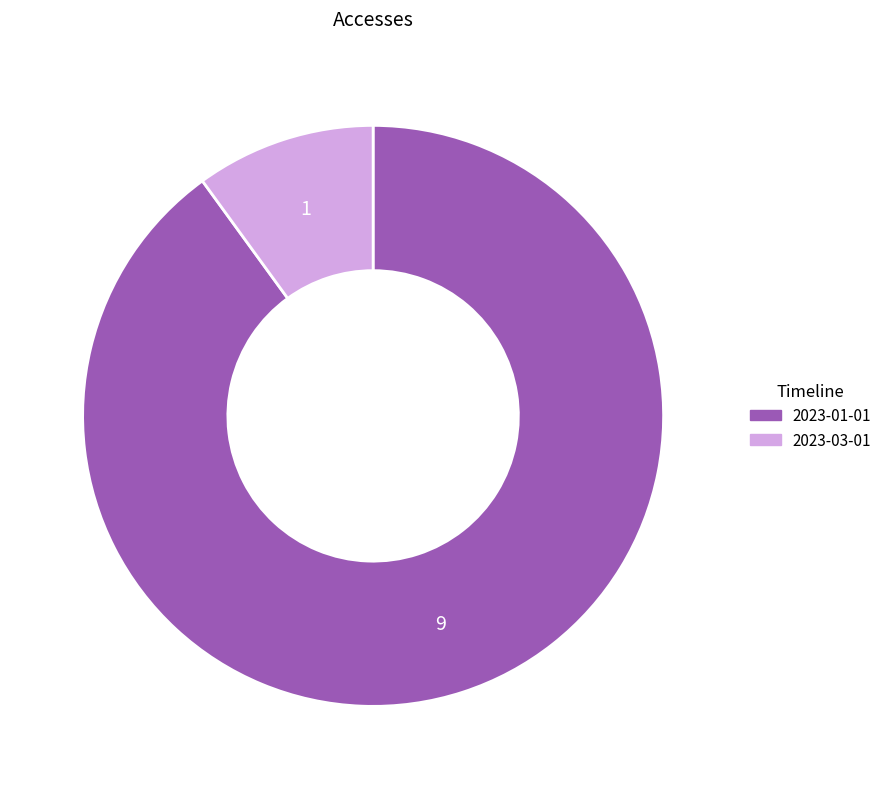

Which slice represents more than half of the pie?

2023-01-01